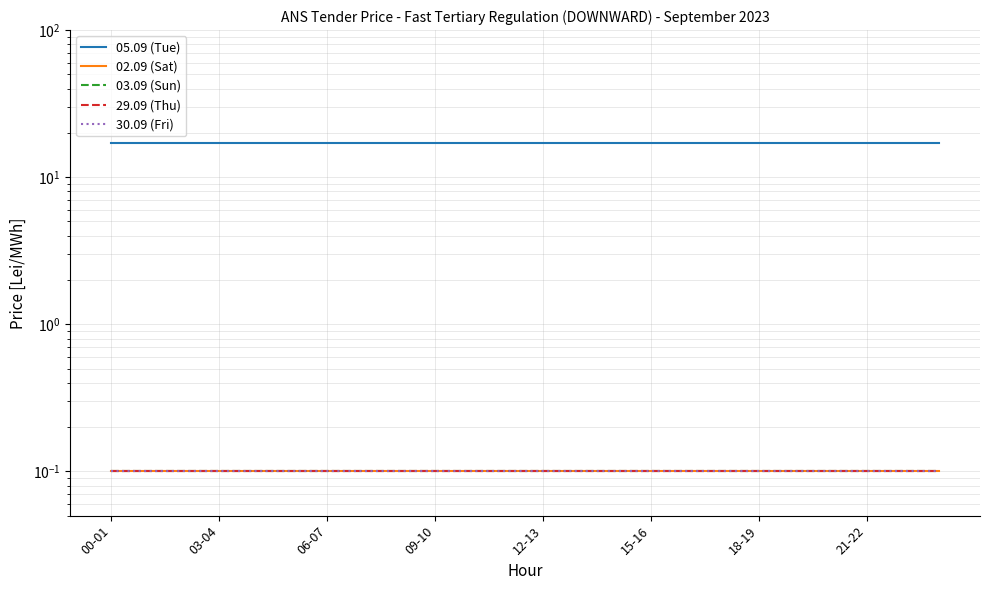

Is the value of 03.09 (Sun) at 23 greater than the value of 05.09 (Tue) at 23?

No